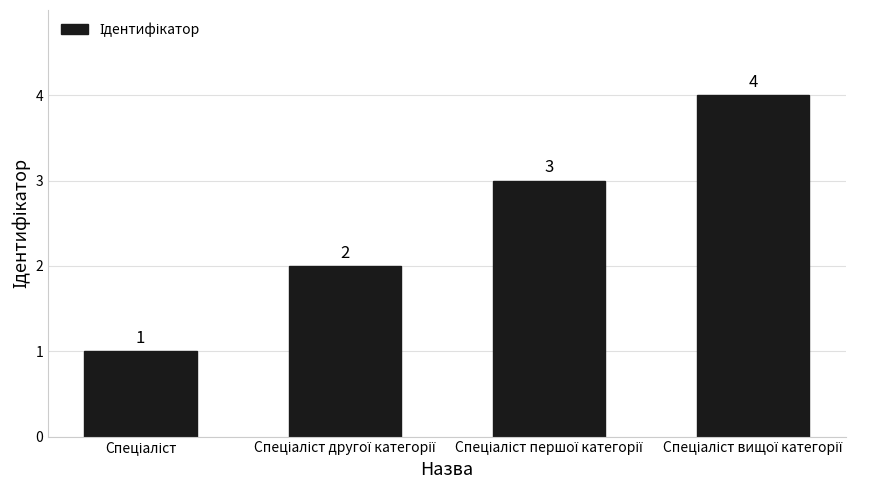

Count the values in the range 2 to 4.

3